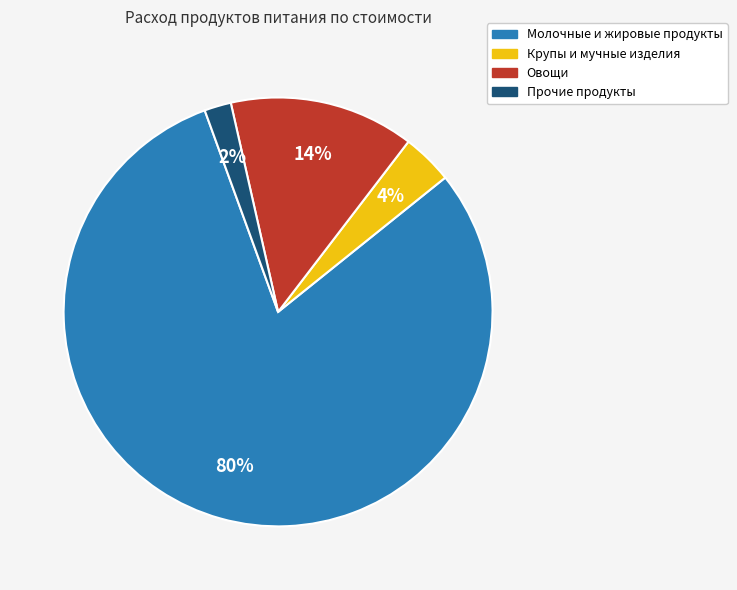

Is there any slice that represents more than half of the pie?

Yes